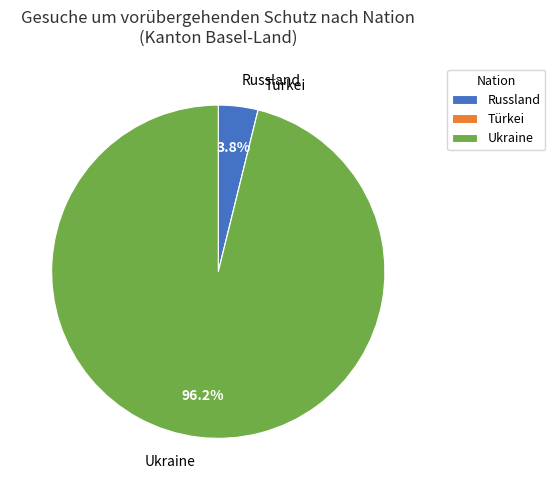

Which slice is the largest?

Ukraine